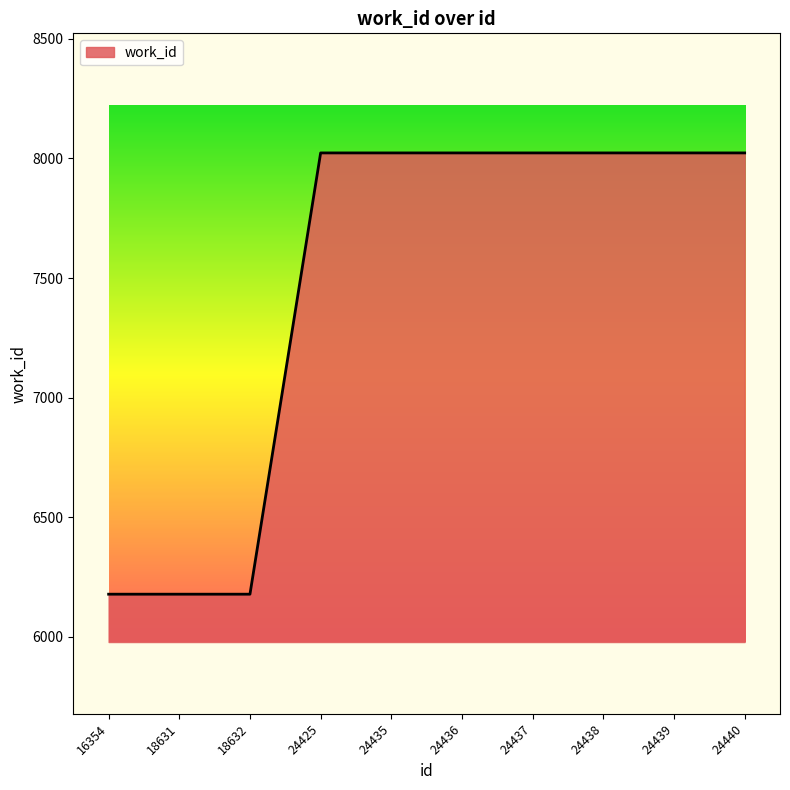

What is the change in value from 18631 to 24440?

+1845